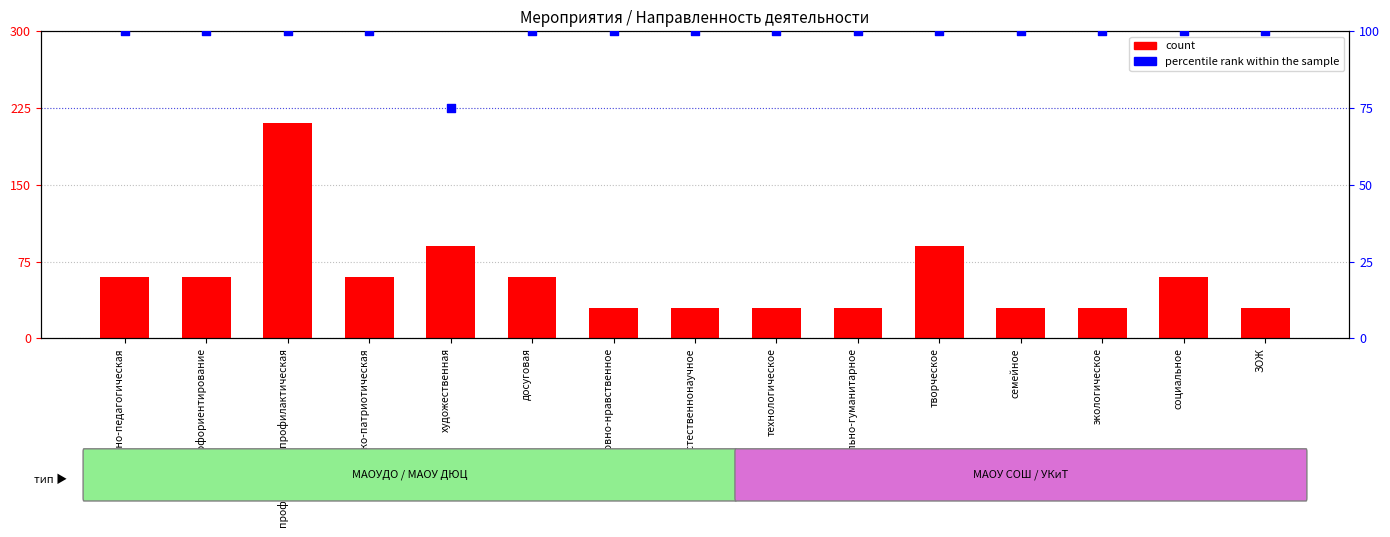

At how many categories does at least one series exceed 184?

1